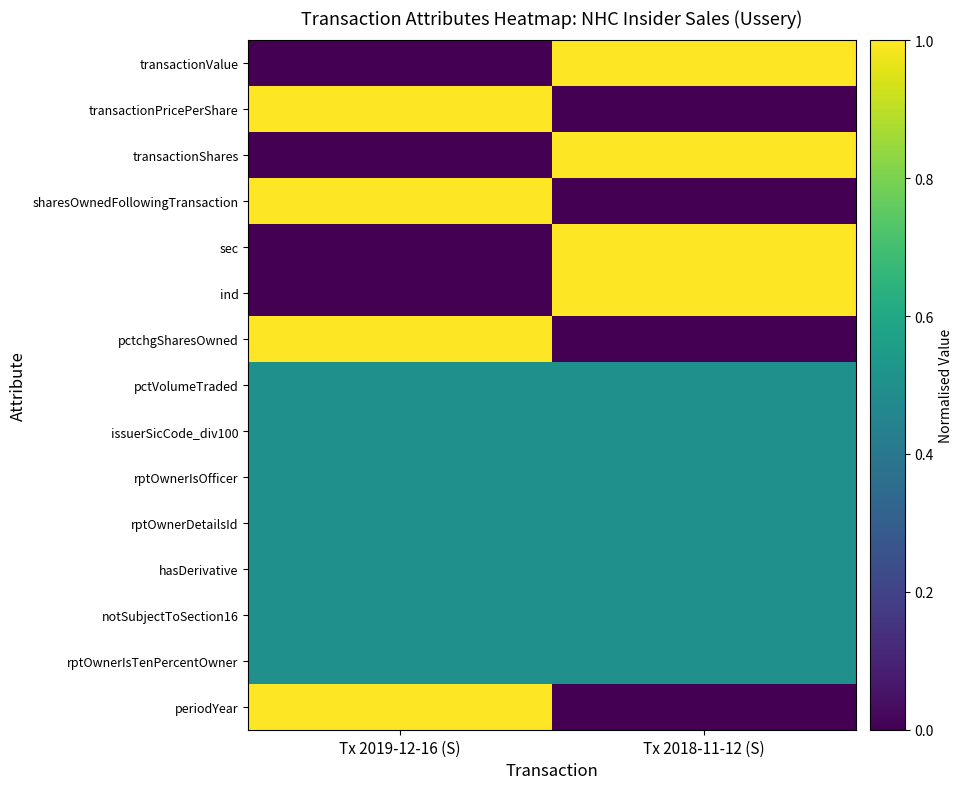

Count the number of categories in the chart.

2